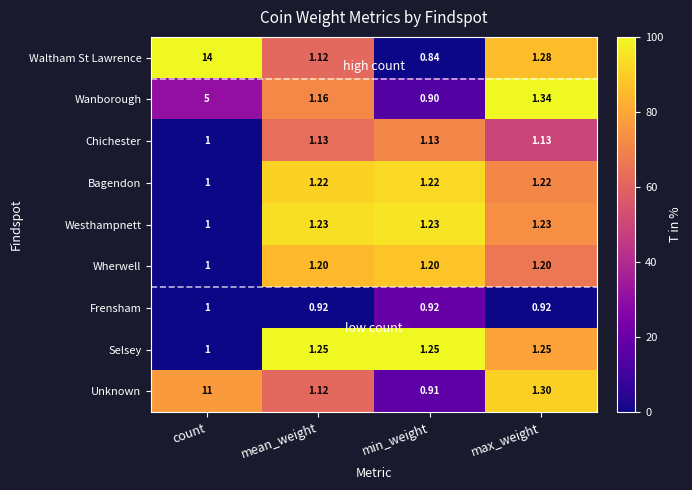

Rank the series at min_weight from lowest to highest value.

Waltham St Lawrence, Wanborough, Unknown, Frensham, Chichester, Wherwell, Bagendon, Westhampnett, Selsey